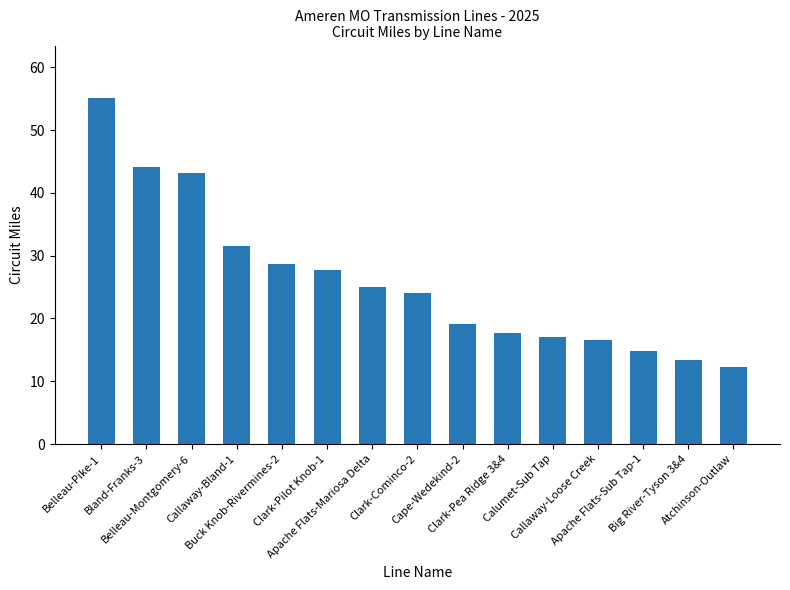

What value does the data have at Clark-Pilot Knob-1?

27.8